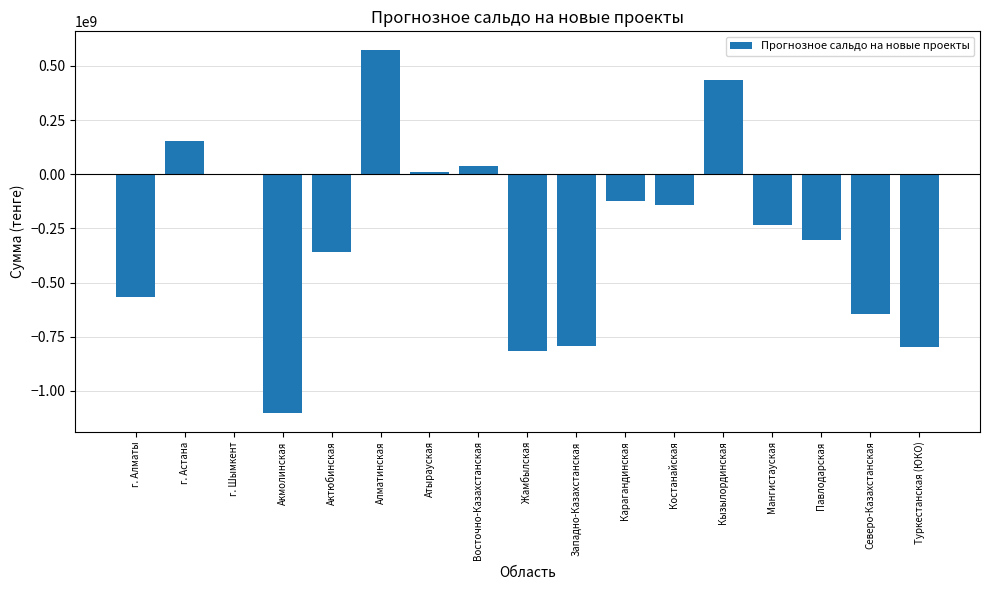

At which category does the chart reach its peak across all series?

Алматинская